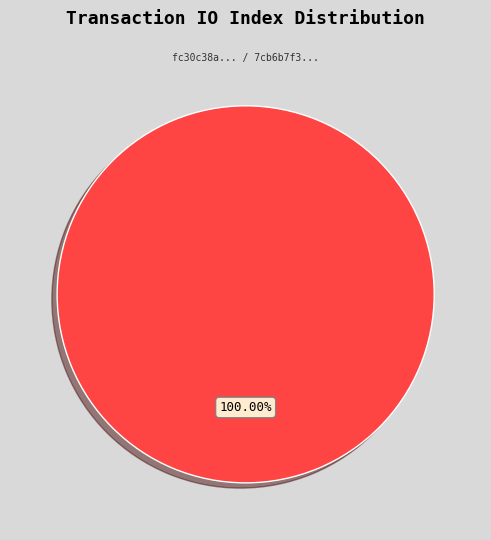

Is there a majority slice in this chart?

Yes